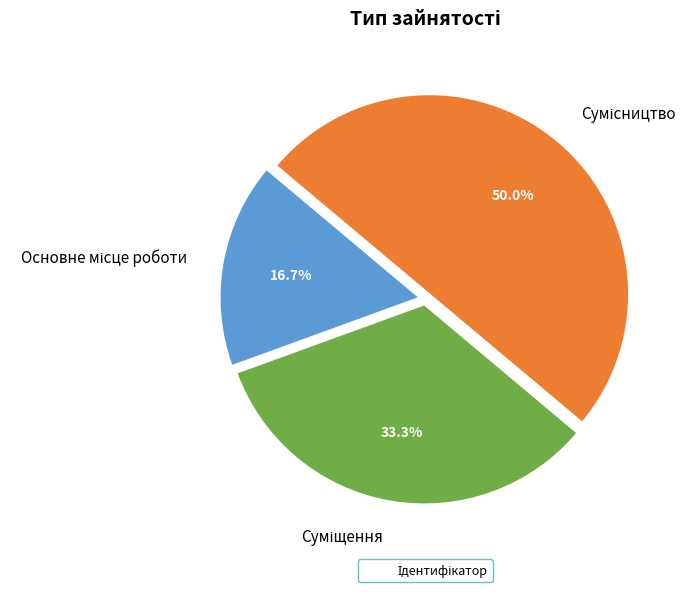

Count the number of slices in the pie.

3